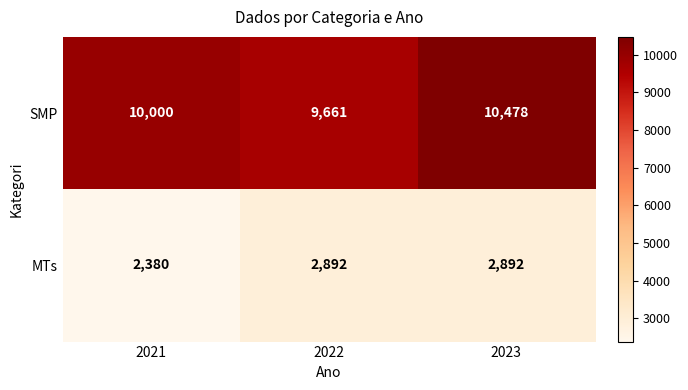

At which category does the chart reach its peak across all series?

2023